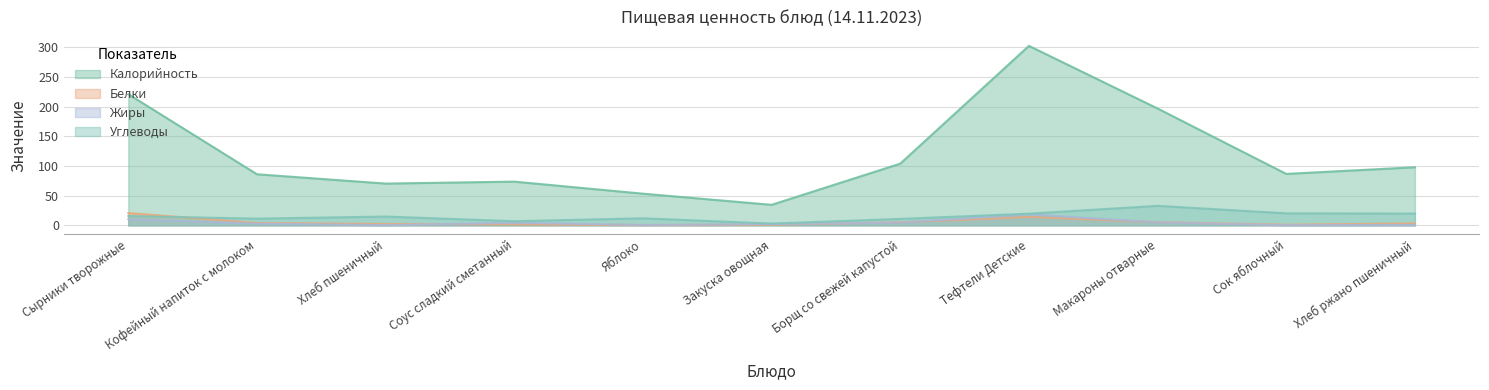

True or false: Углеводы and Жиры cross at least once.

False